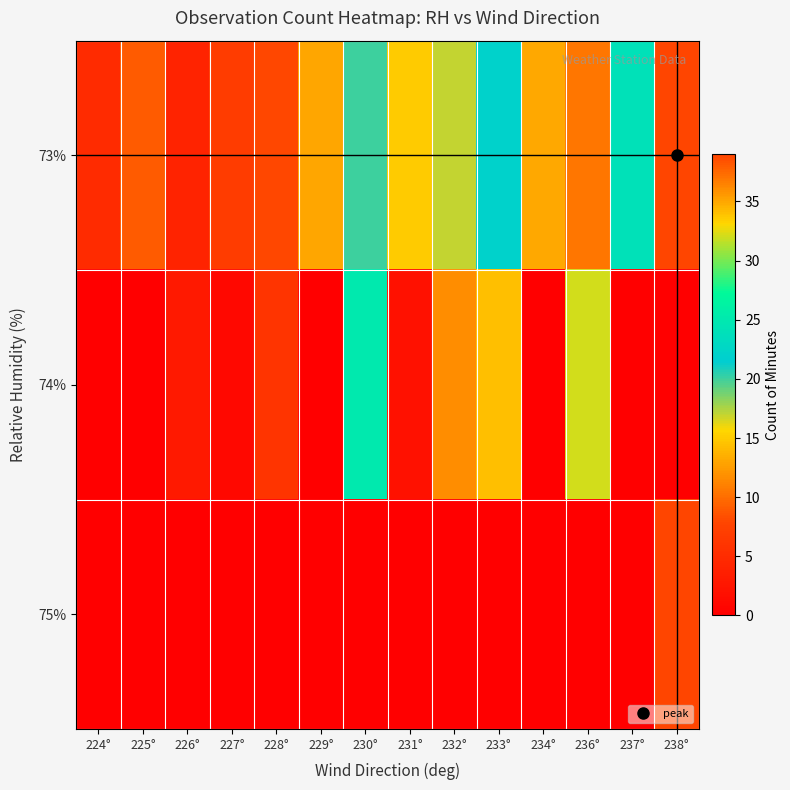

Reading right to left, transcribe all the data shown in this chart.

73%: 238°=39	237°=24	236°=37	234°=35	233°=22	232°=17	231°=15	230°=20	229°=13	228°=8	227°=7	226°=4	225°=9	224°=5
74%: 238°=0	237°=0	236°=32	234°=0	233°=34	232°=36	231°=2	230°=25	229°=0	228°=6	227°=1	226°=3	225°=0	224°=0
75%: 238°=39	237°=0	236°=0	234°=0	233°=0	232°=0	231°=0	230°=0	229°=0	228°=0	227°=0	226°=0	225°=0	224°=0